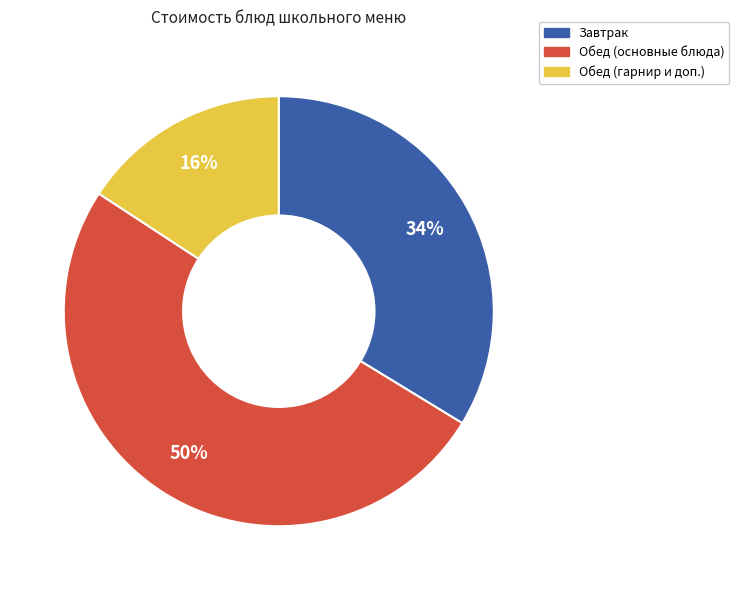

To the nearest percent, what is the average slice percentage?

33%